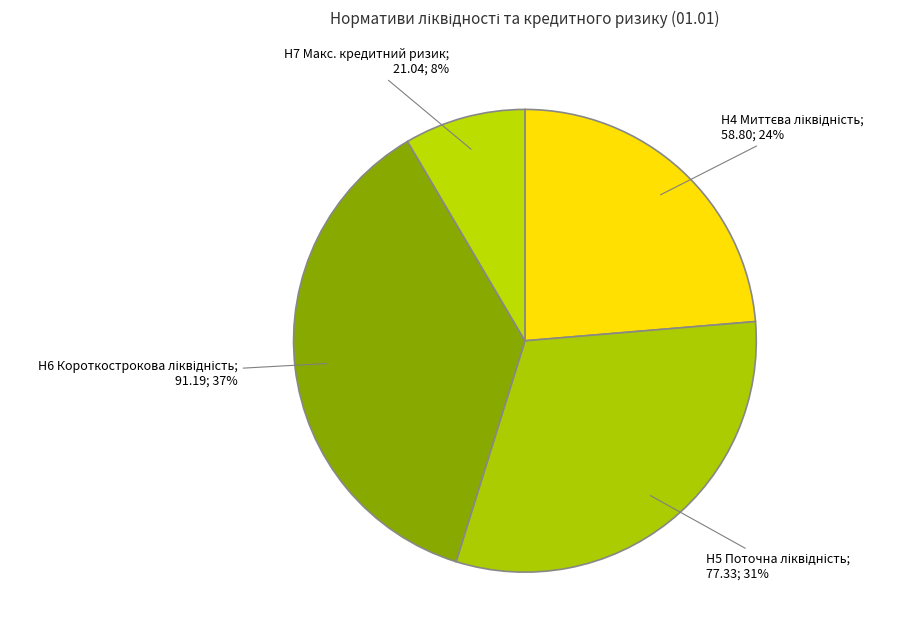

How many slices are in this pie chart?

4